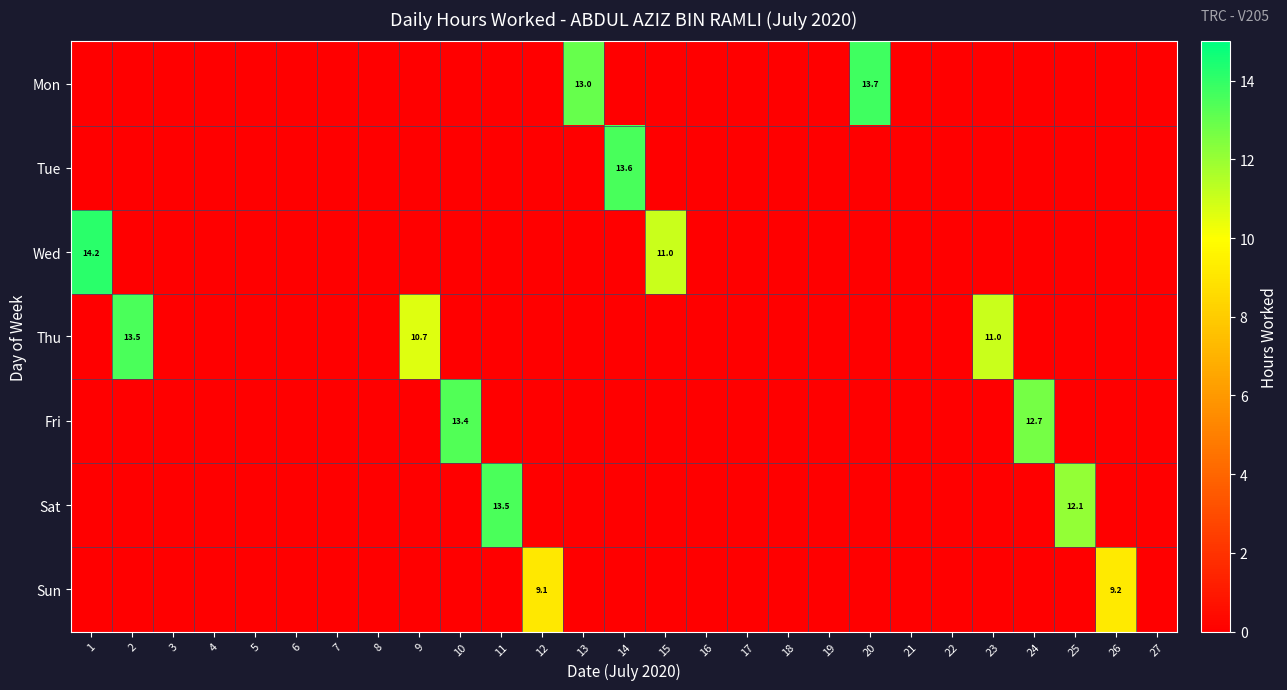

What is the difference between the maximum and minimum values in the Tue series?

13.6